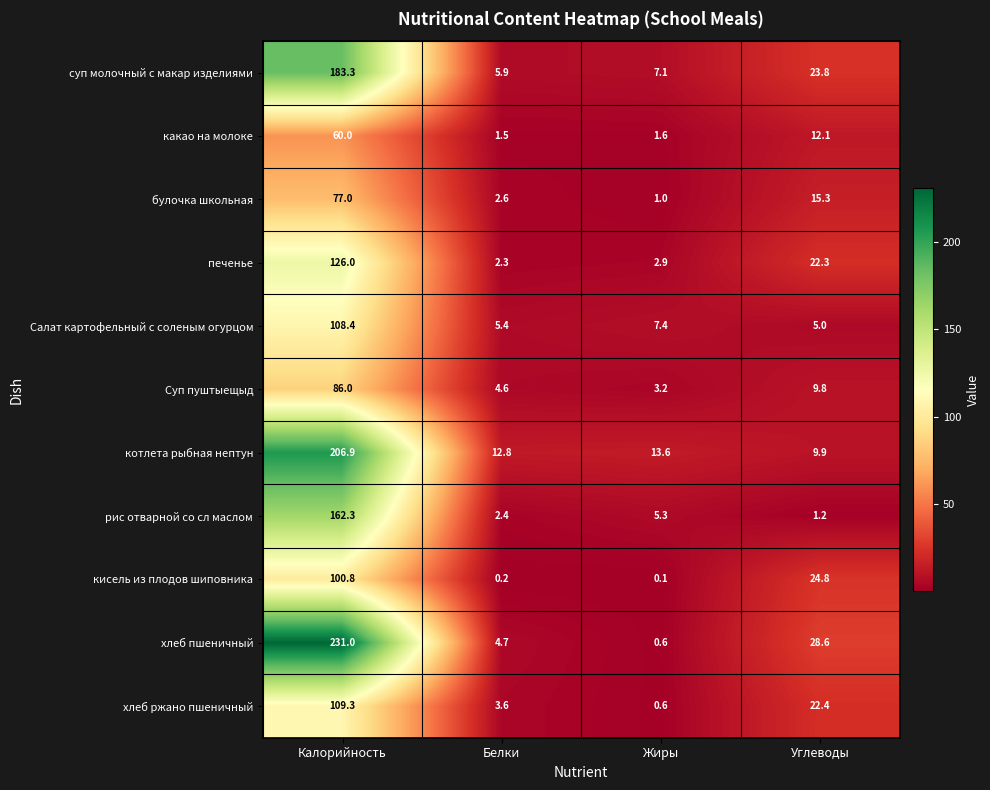

Which series has the widest spread of values?

хлеб пшеничный